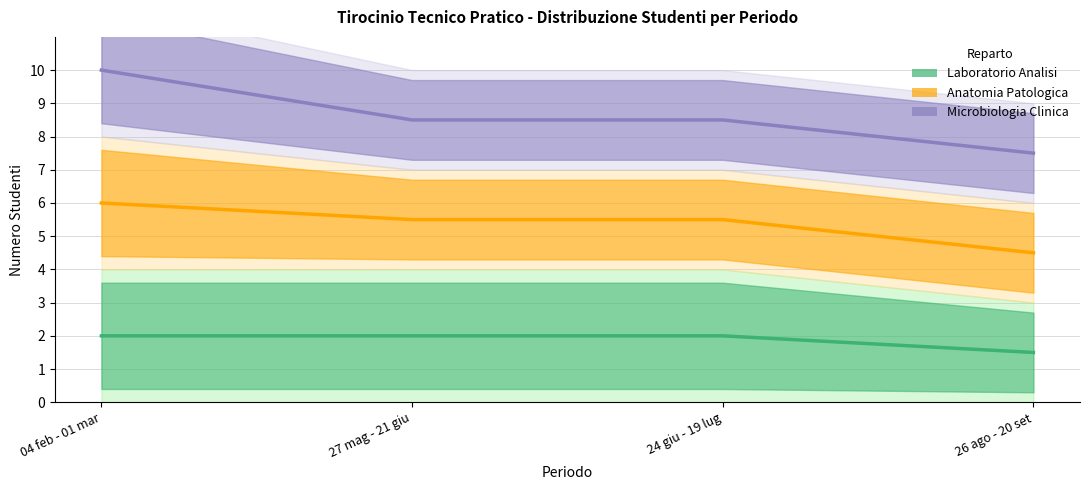

True or false: Microbiologia Clinica has a value of 17.6 at 04 feb - 01 mar.

False